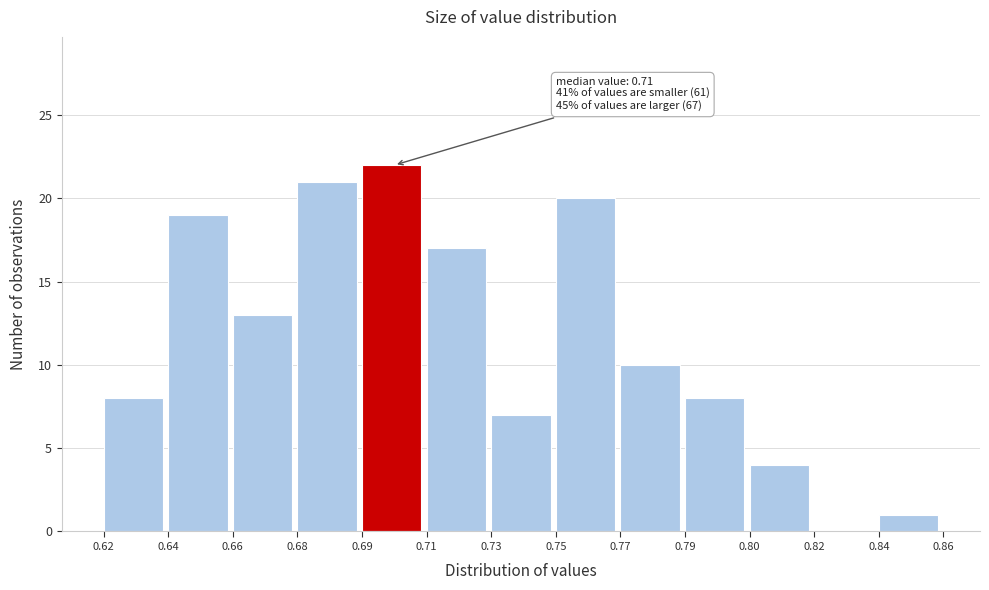

Reading left to right, list all the values displayed in this chart.

0.62=8	0.64=19	0.66=13	0.68=21	0.69=22	0.71=17	0.73=7	0.75=20	0.77=10	0.79=8	0.80=4	0.82=0	0.84=1